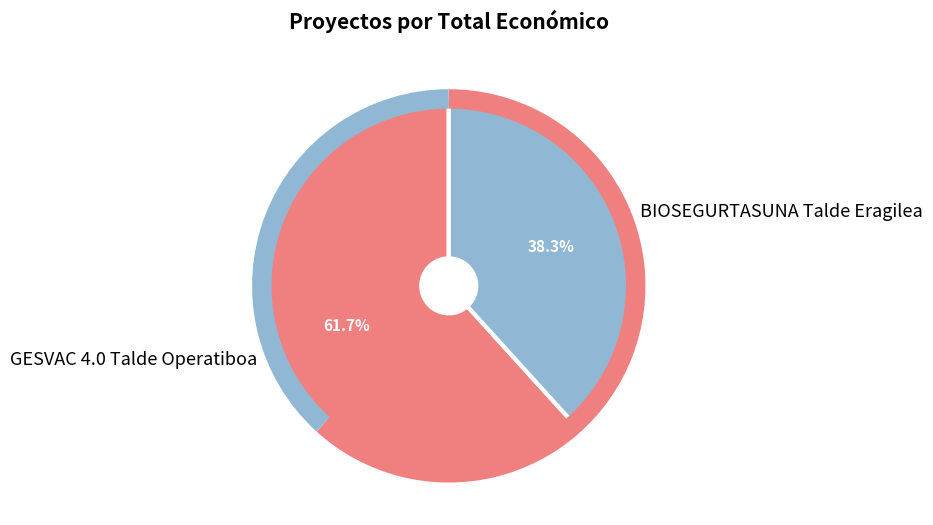

Is the sum of GESVAC 4.0 Talde Operatiboa and BIOSEGURTASUNA Talde Eragilea greater than half?

Yes